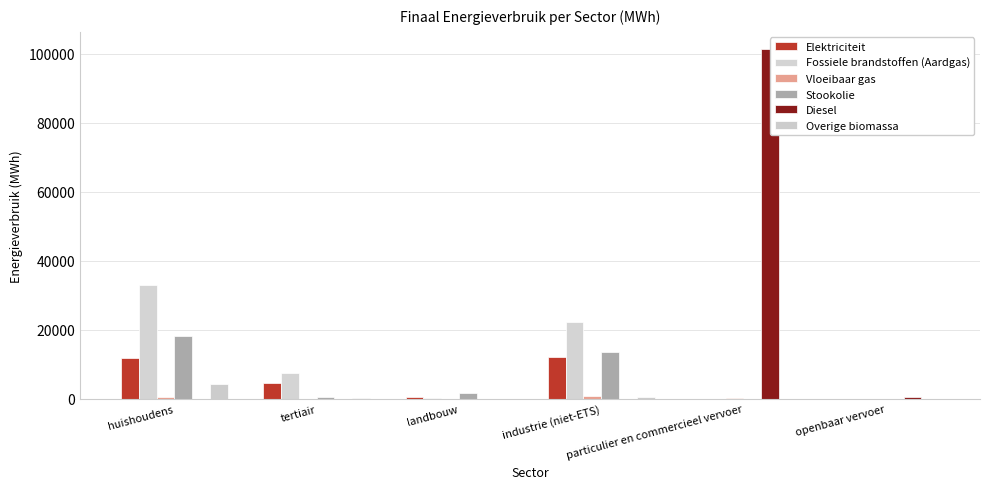

Which category has the lowest value in the Overige biomassa series?

landbouw